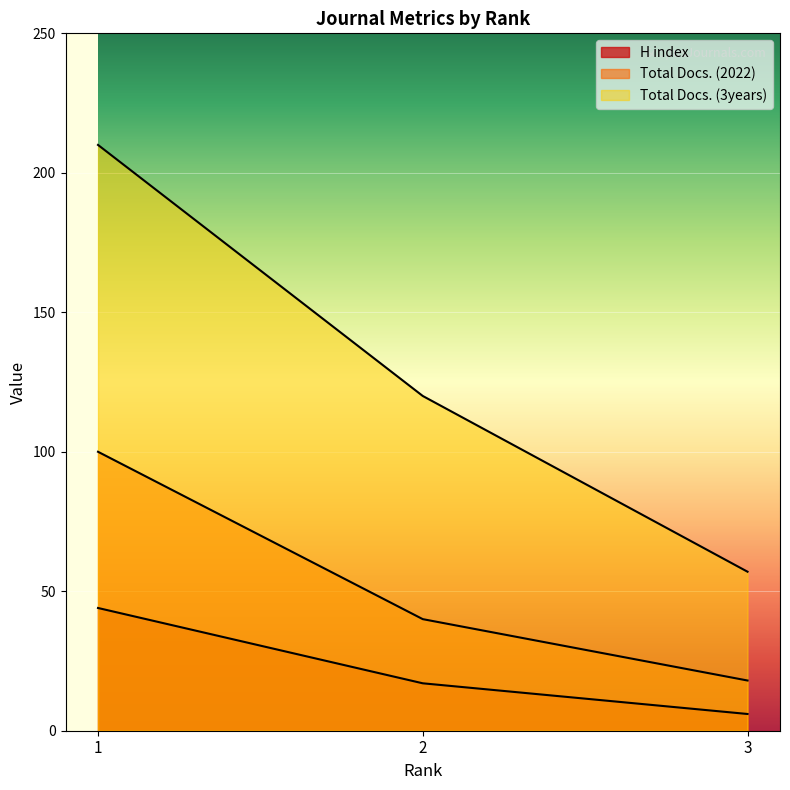

What is the highest value of the H index series?

44